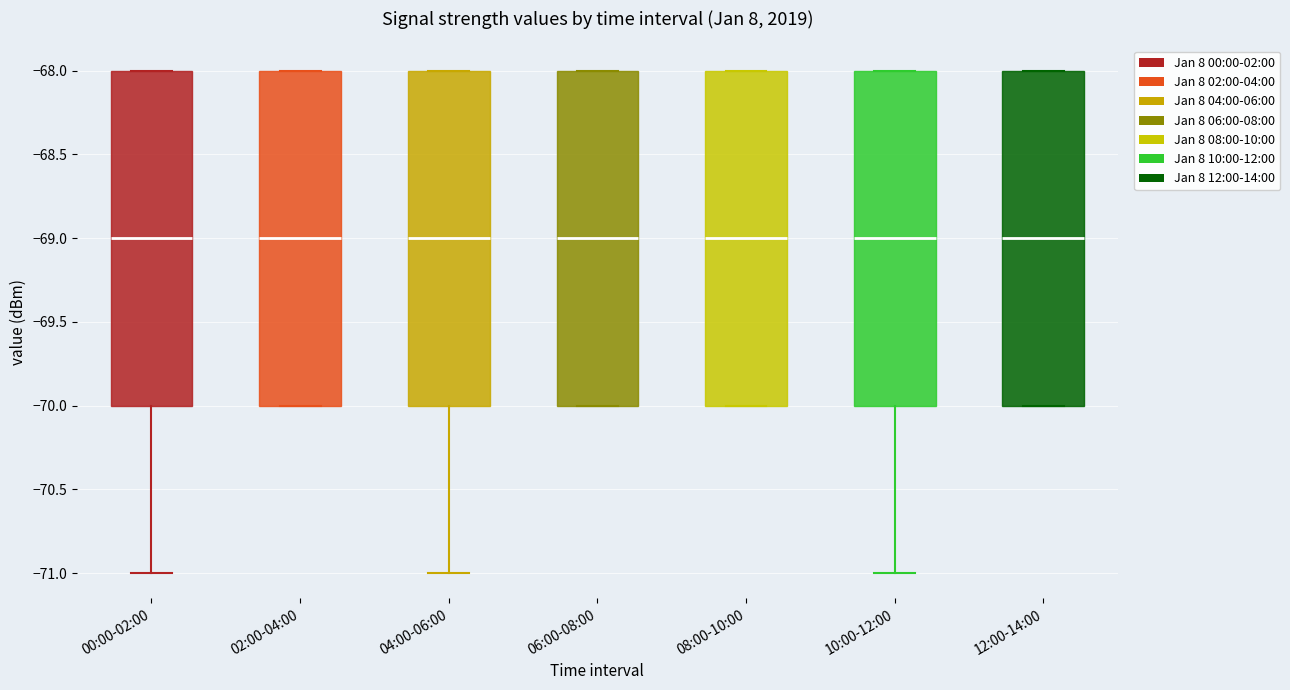

Where is the lower edge of the box for 02:00-04:00 on the y-axis? The values are not printed on the chart, so give them approximately, as read against the axis.

-70